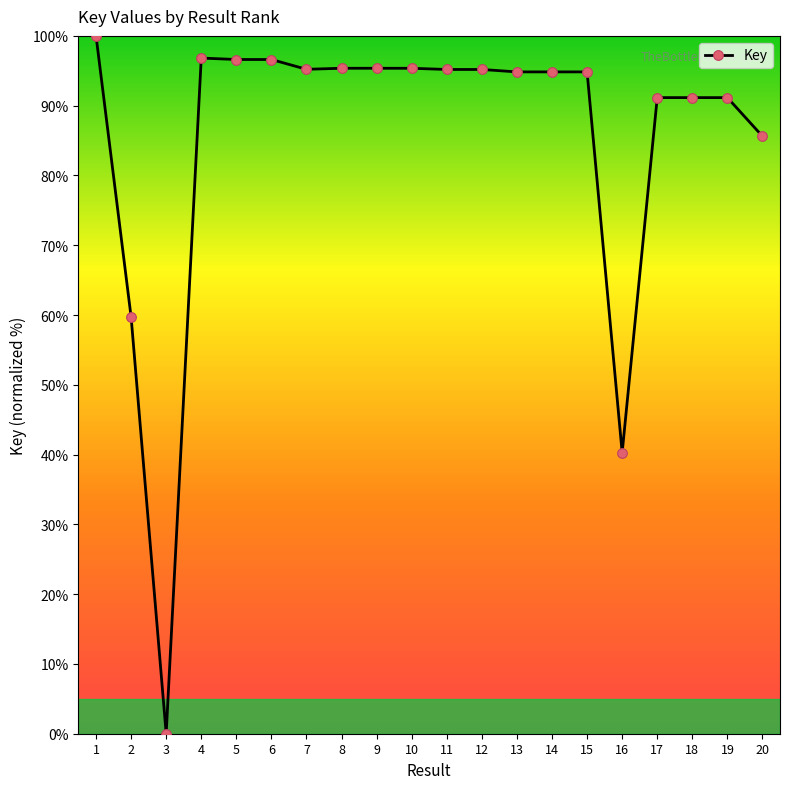

How many data points does each series have?

20